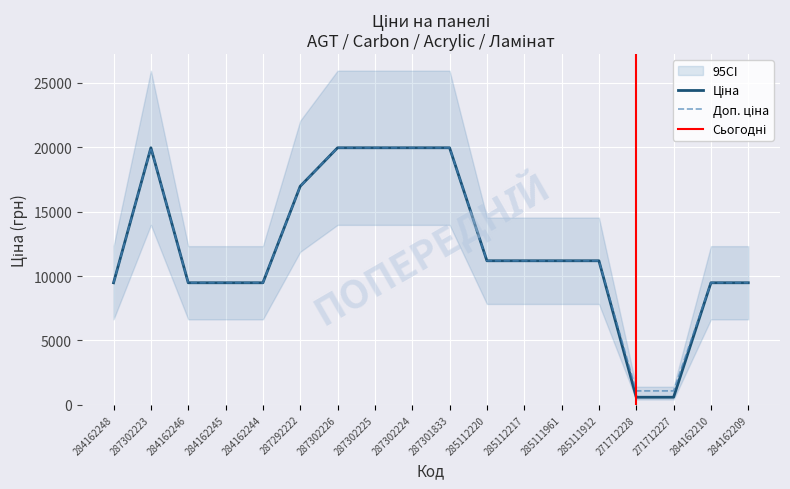

What is the maximum value shown in the chart?

19964.2